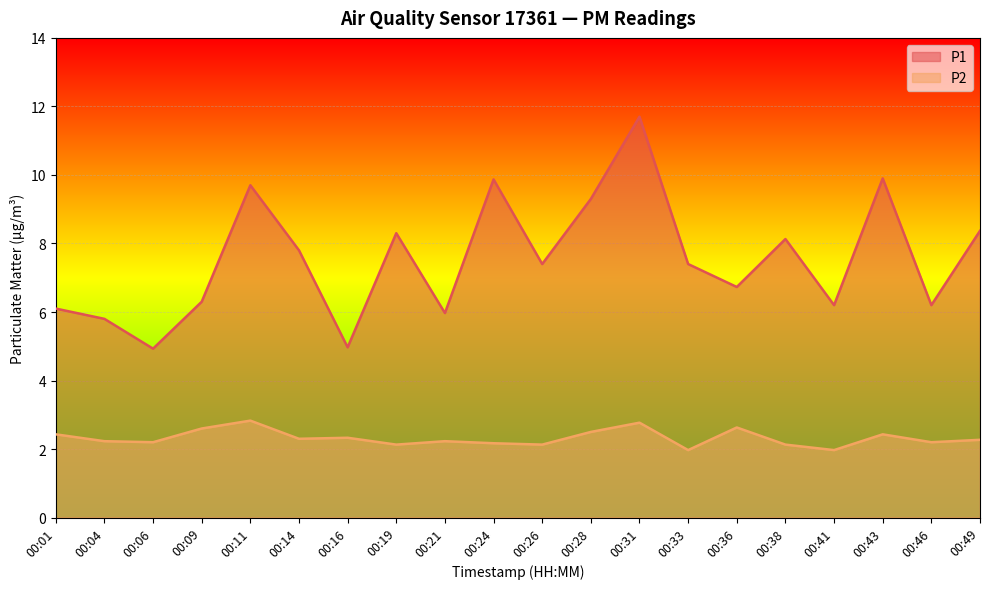

True or false: P1 has a value of 3.1 at 00:01.

False